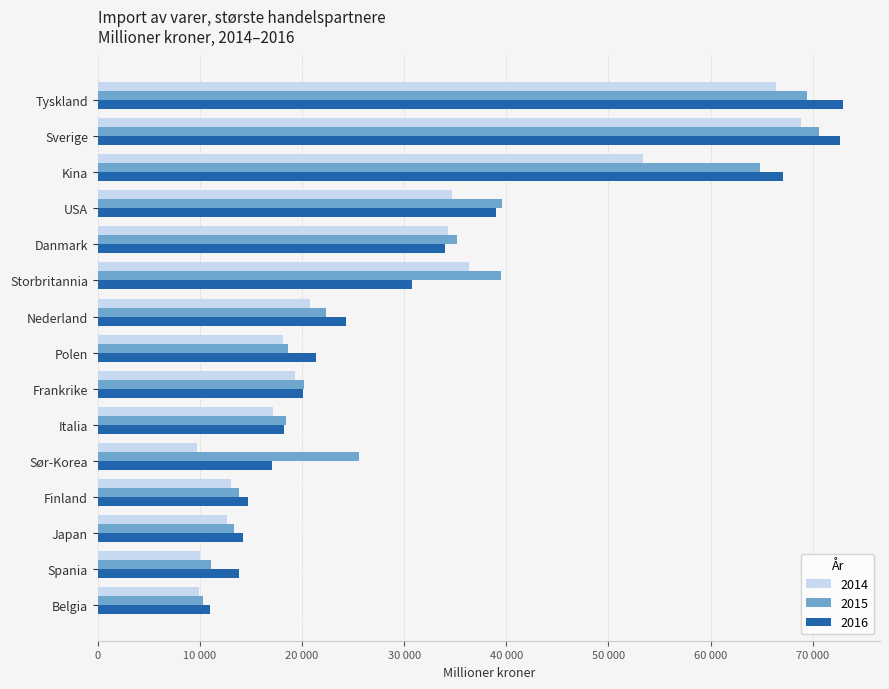

What are all the series names shown in the legend?

2014, 2015, 2016